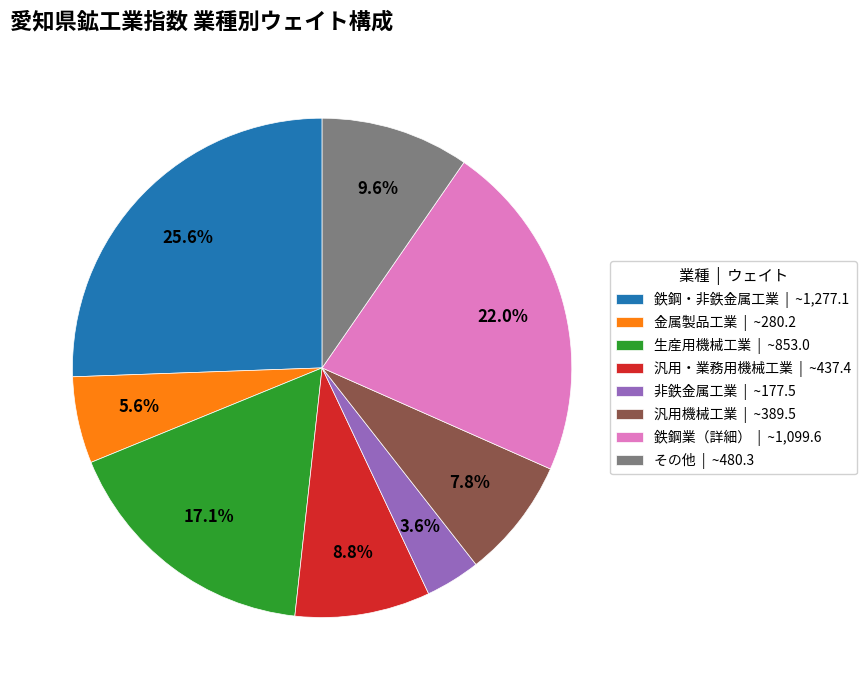

Which slice is the smallest?

非鉄金属工業 | ~177.5